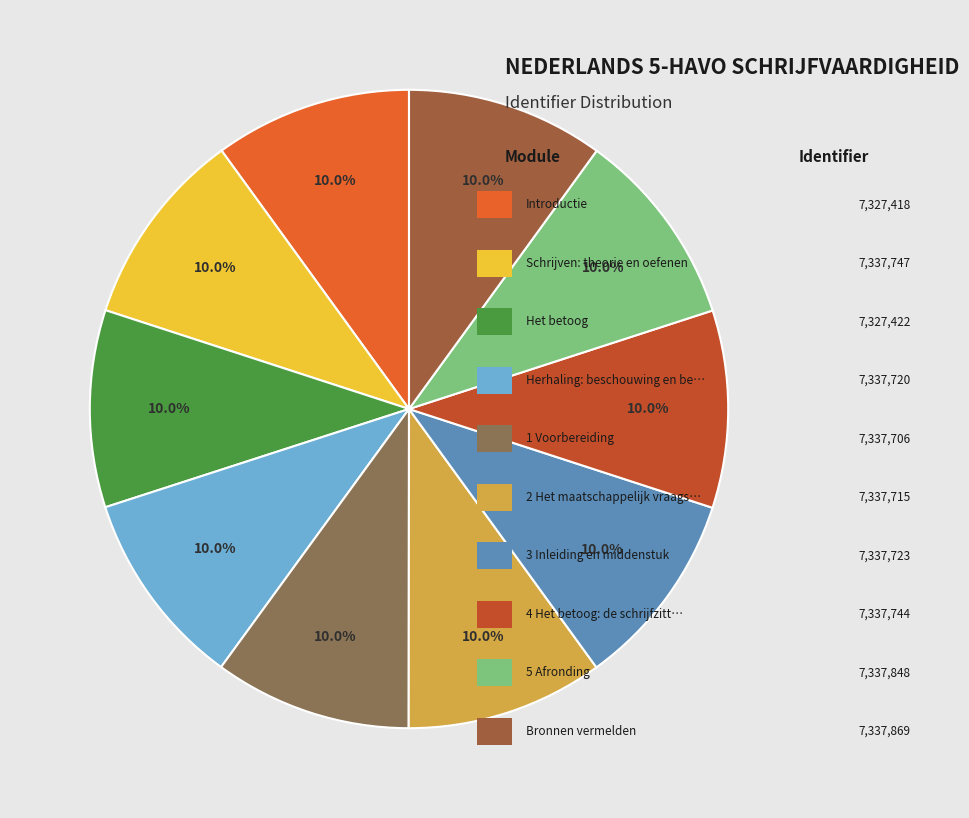

Count the number of slices in the pie.

10